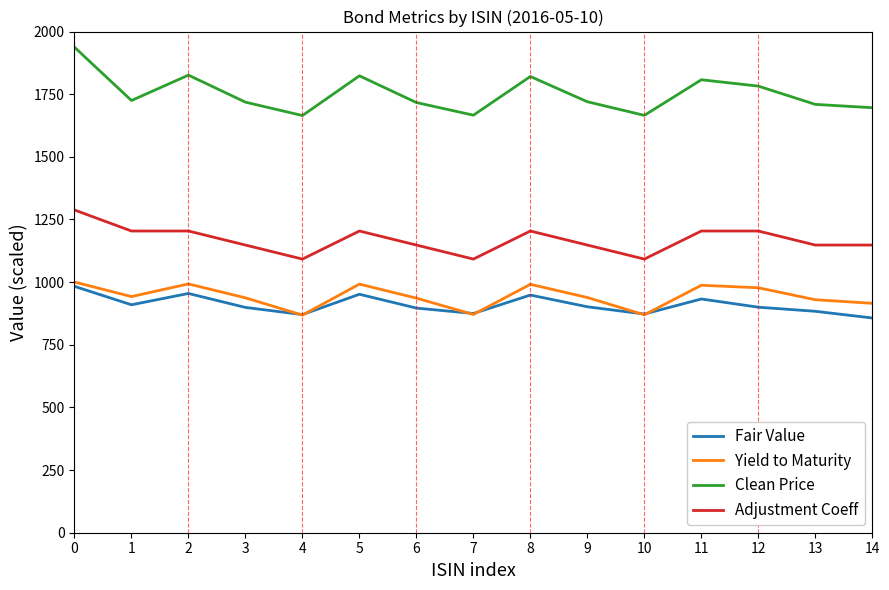

What is the difference between the maximum and minimum values in the Yield to Maturity series?

132.0